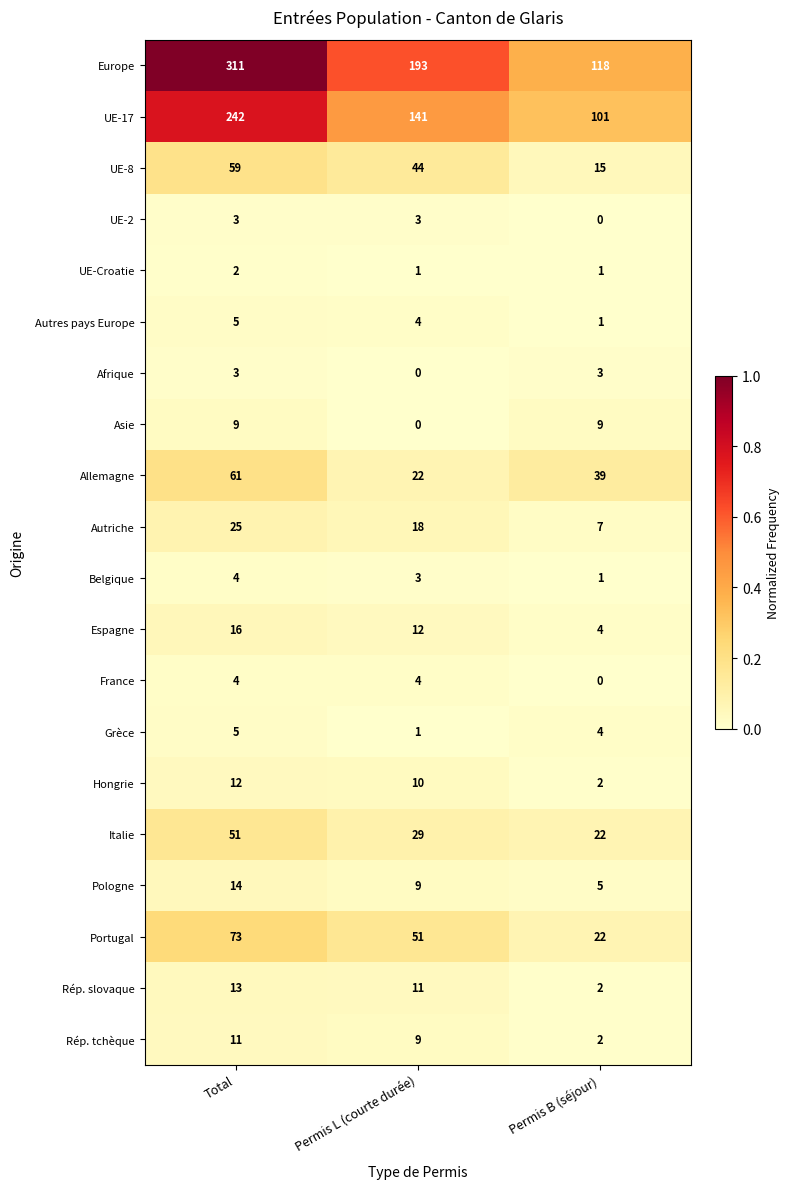

True or false: Asie has a value of 5 at Permis B (séjour).

False